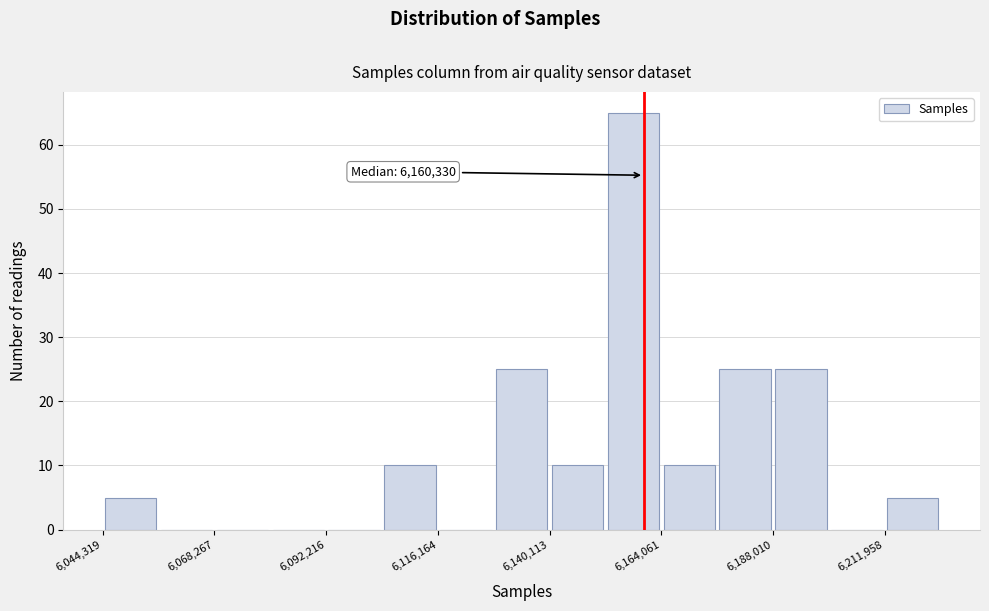

Read against the x-axis, roughly where is the centre of the tallest bar?

6160000